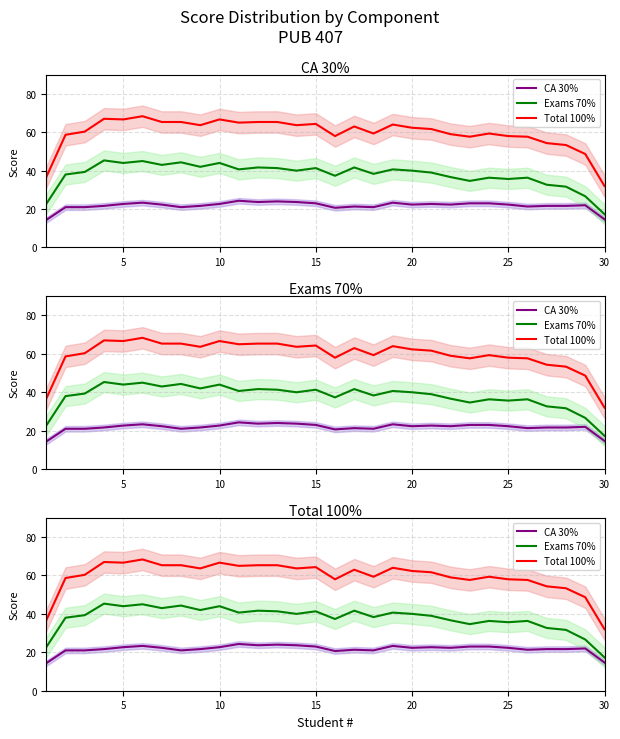

List the series in order of their peak value, highest first.

Total 100%, Exams 70%, CA 30%